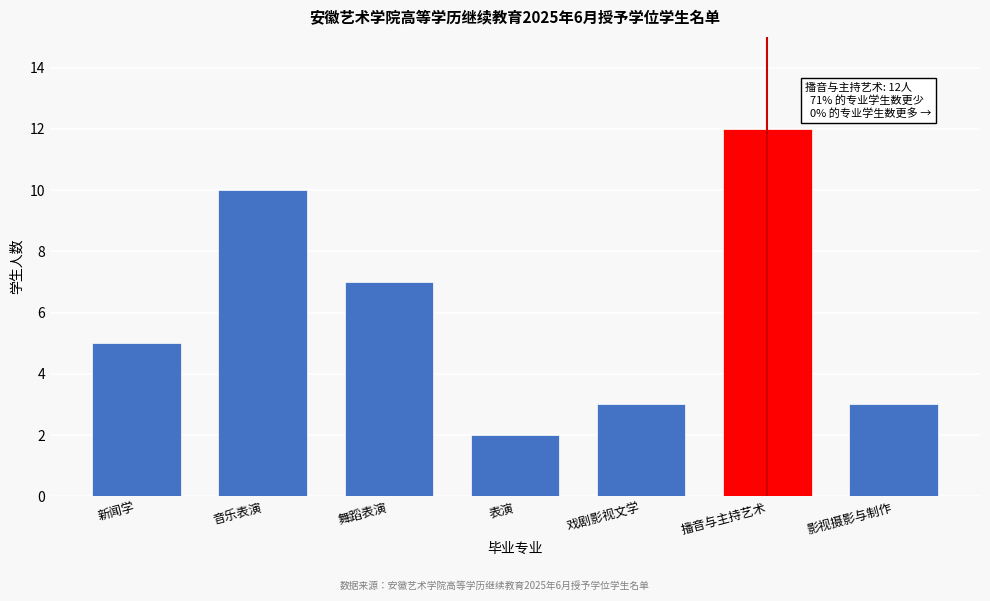

Reading left to right, list all the values displayed in this chart.

新闻学=5	音乐表演=10	舞蹈表演=7	表演=2	戏剧影视文学=3	播音与主持艺术=12	影视摄影与制作=3